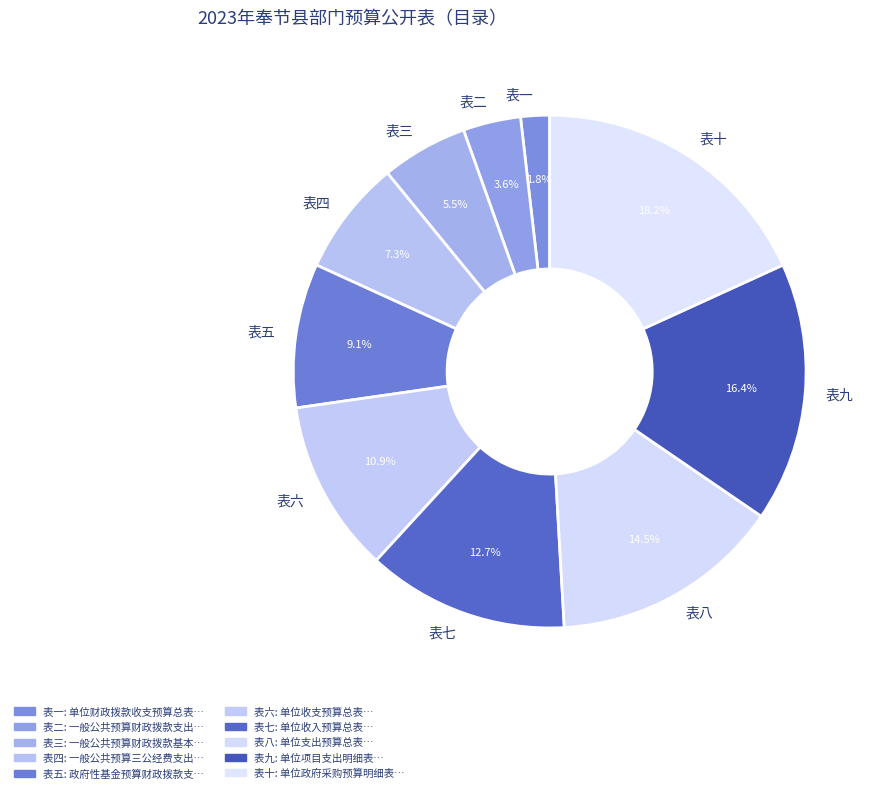

To the nearest percent, what is the difference between the largest and smallest slice percentages?

16%